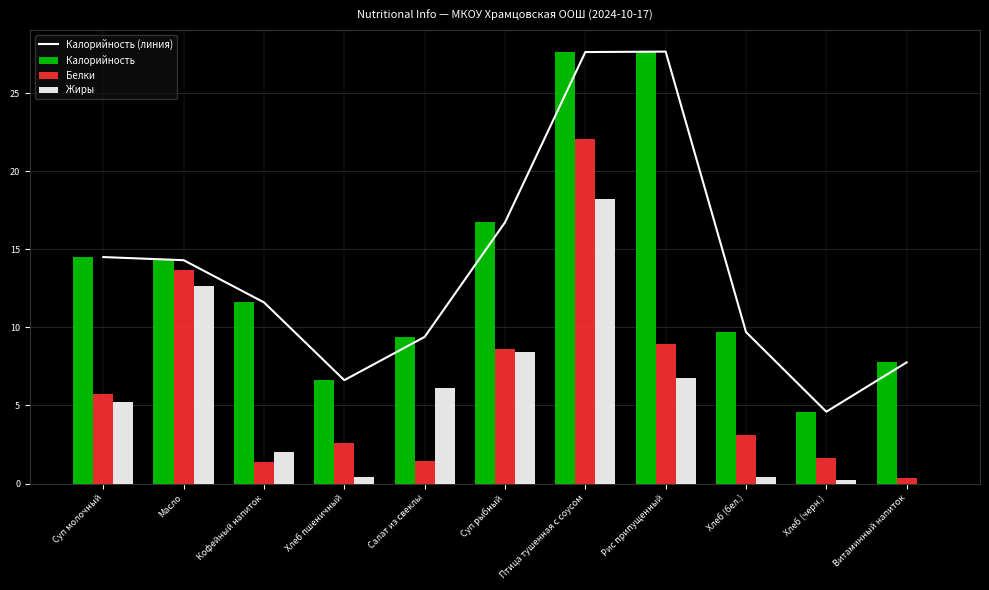

Rank the categories by Белки value from highest to lowest.

Птица тушенная с соусом, Масло, Рис припущенный, Суп рыбный, Суп молочный, Хлеб (бел.), Хлеб пшеничный, Хлеб (черн.), Салат из свеклы, Кофейный напиток, Витаминный напиток